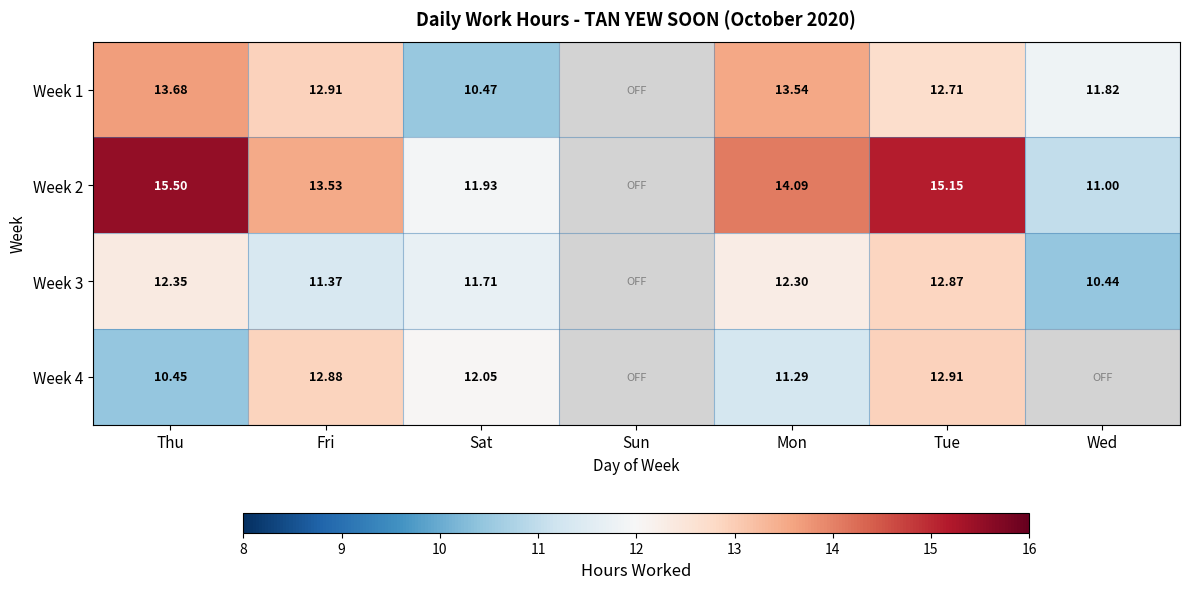

Is the value of Week 4 at Fri greater than the value of Week 1 at Tue?

Yes